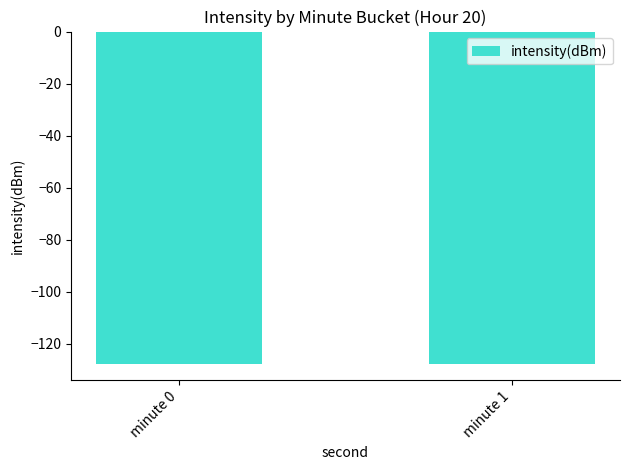

What is the minimum value shown in the chart?

-127.7